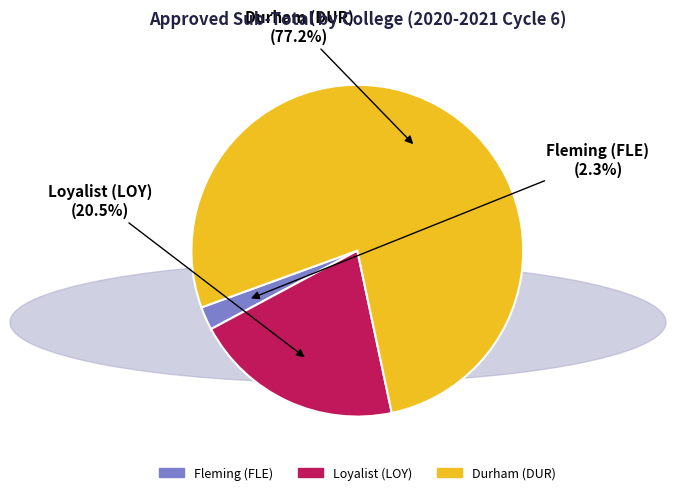

Rank the categories by value from lowest to highest.

Fleming (FLE), Loyalist (LOY), Durham (DUR)